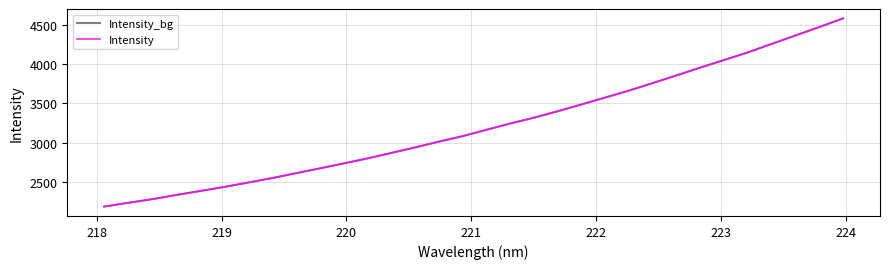

Does the chart have visible grid lines?

Yes